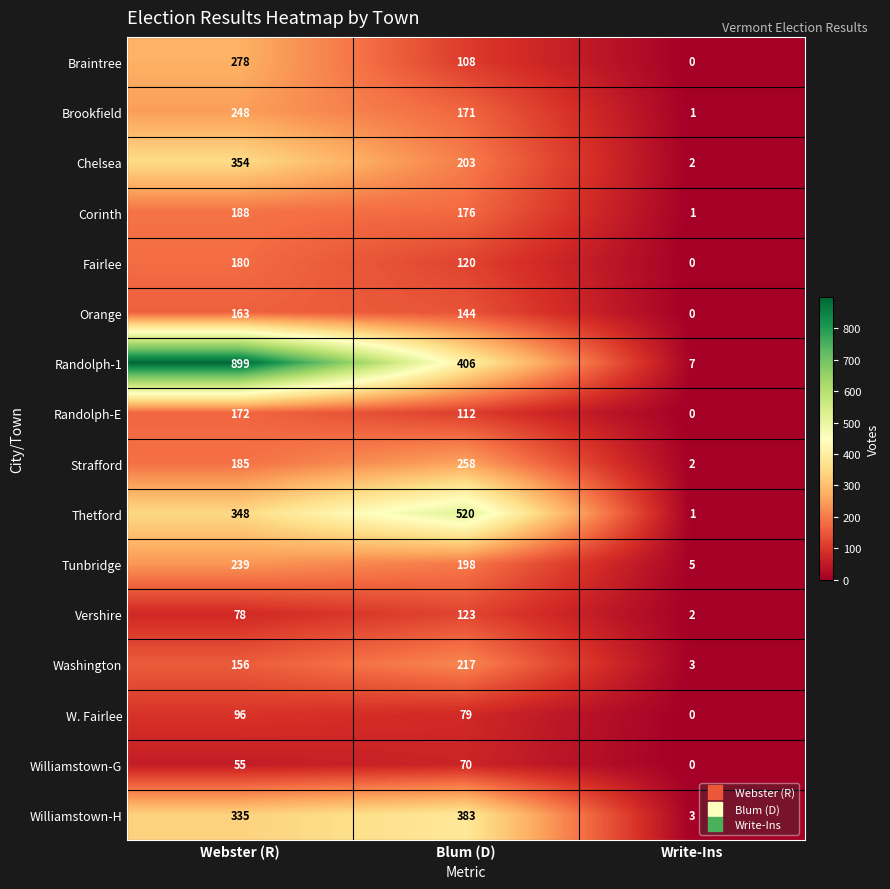

Count the Vershire values in the range 2 to 123.

3